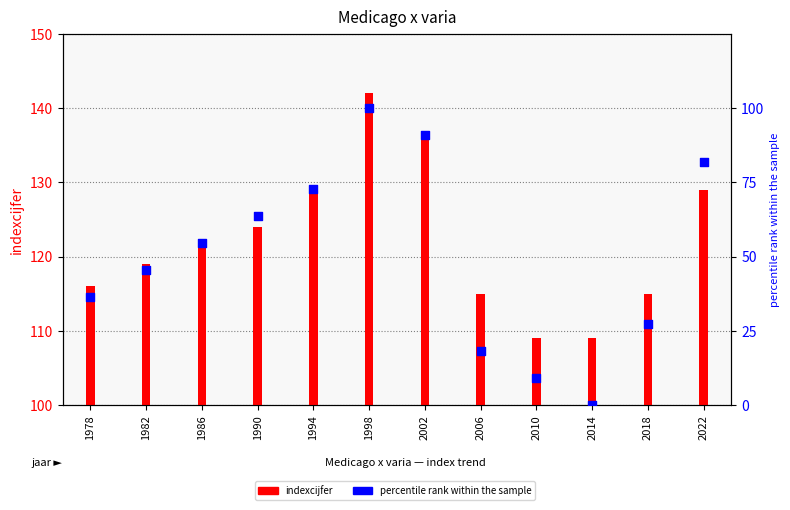

Which series has the largest total across all categories?

indexcijfer